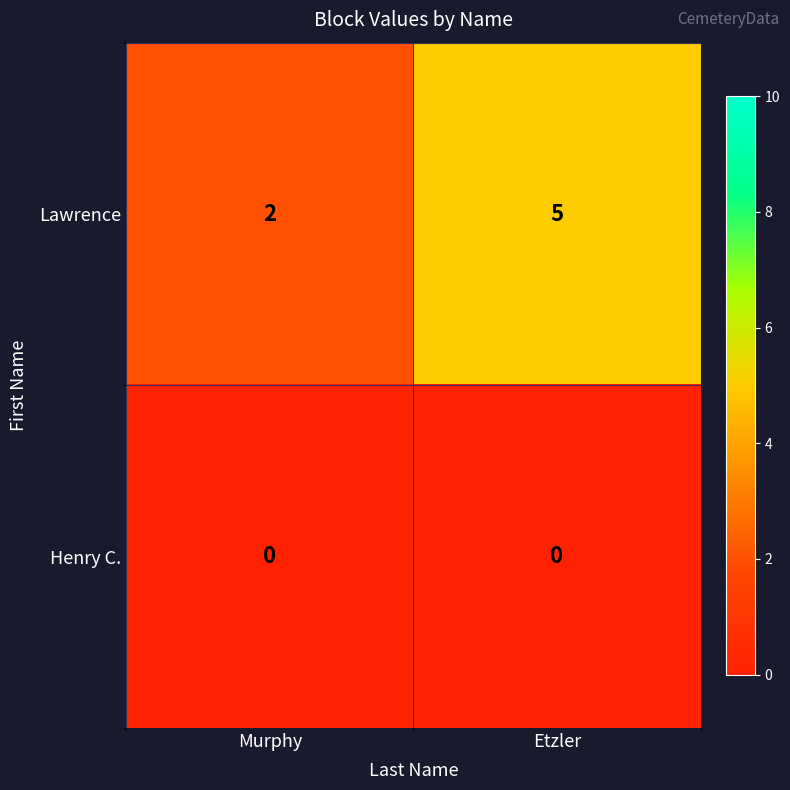

What is the difference between the maximum and minimum values in the Lawrence series?

3